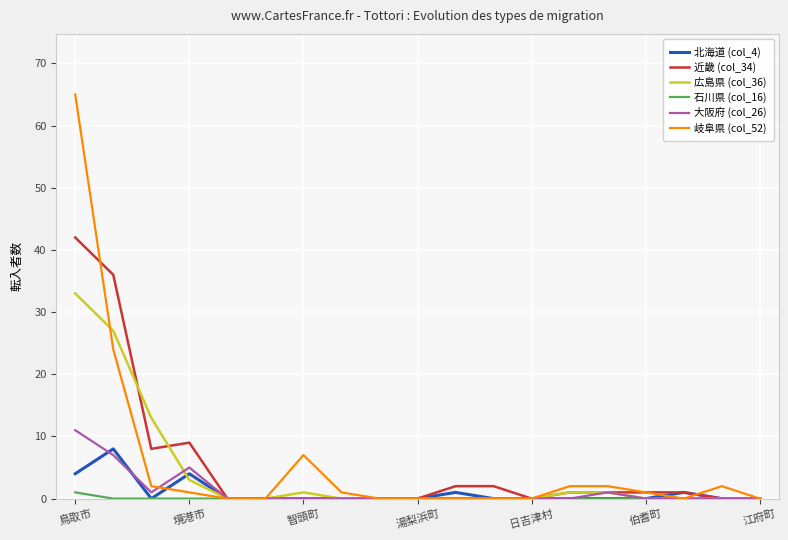

Which series has the widest spread of values?

岐阜県 (col_52)